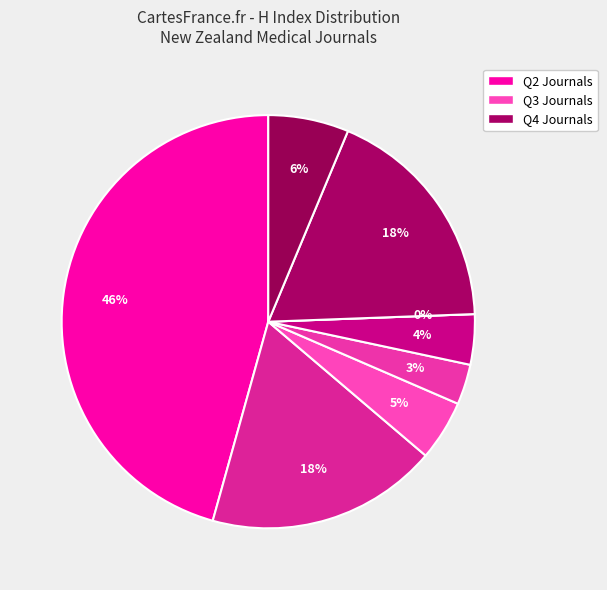

What percentage is NOT represented by Rank 4 (Q3)?

96.9%